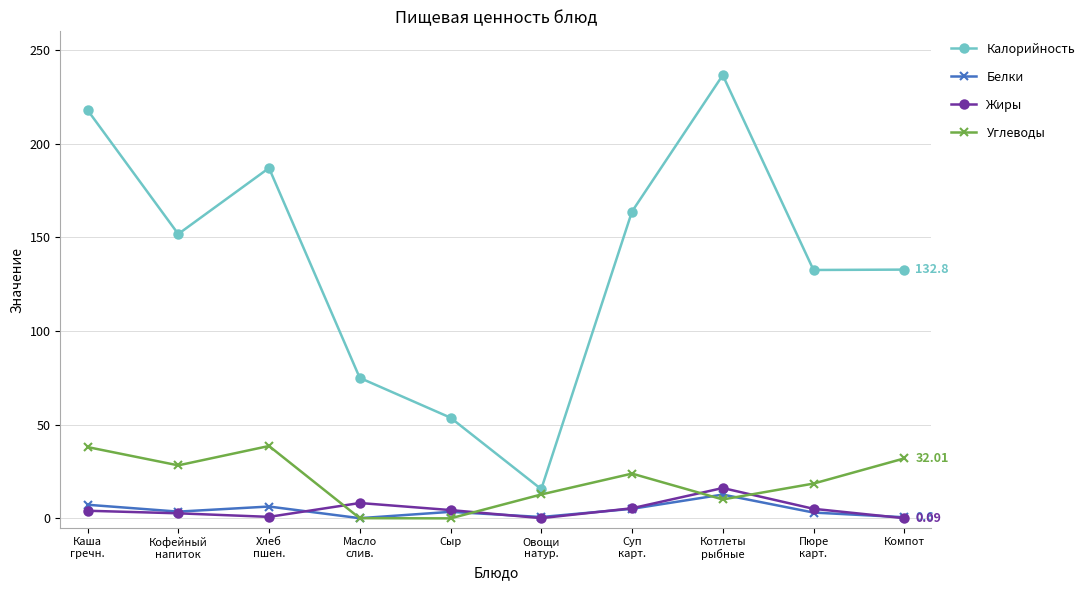

Where is the first local maximum for Белки?

Хлеб
пшен.